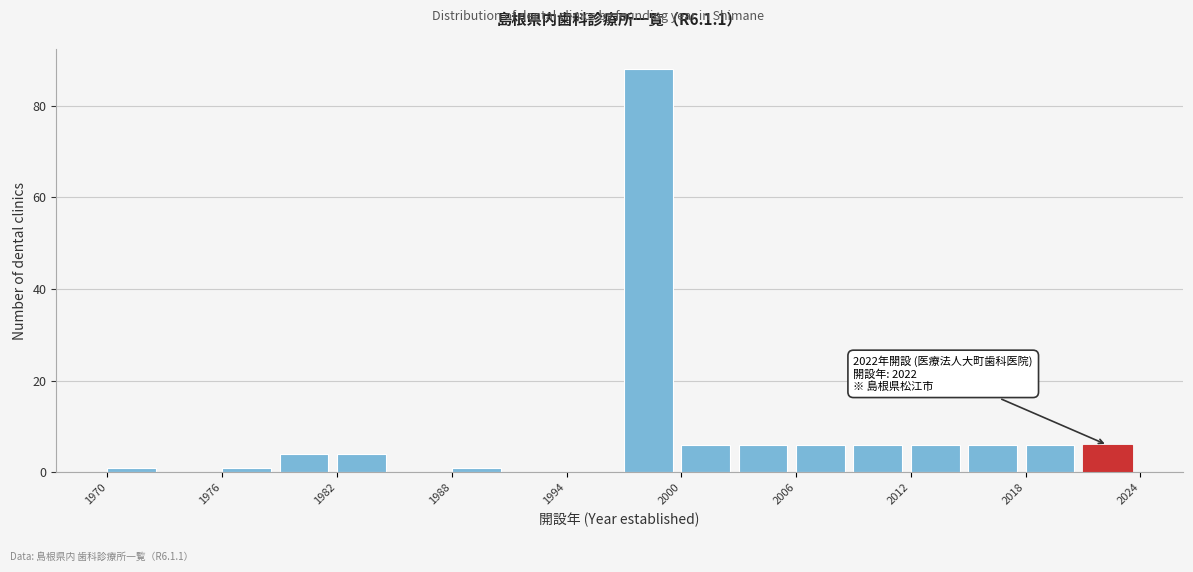

Around what value on the x-axis is the tallest bar? Give the approximate position of its centre, as read against the axis.

1998